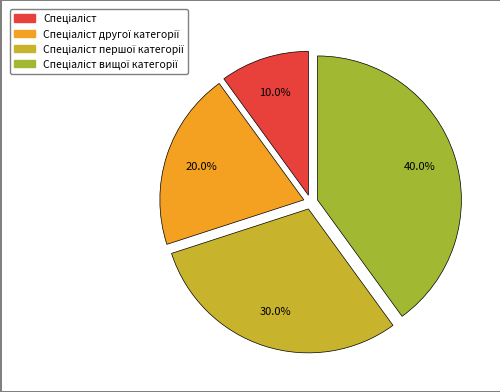

Is there a majority slice in this chart?

No